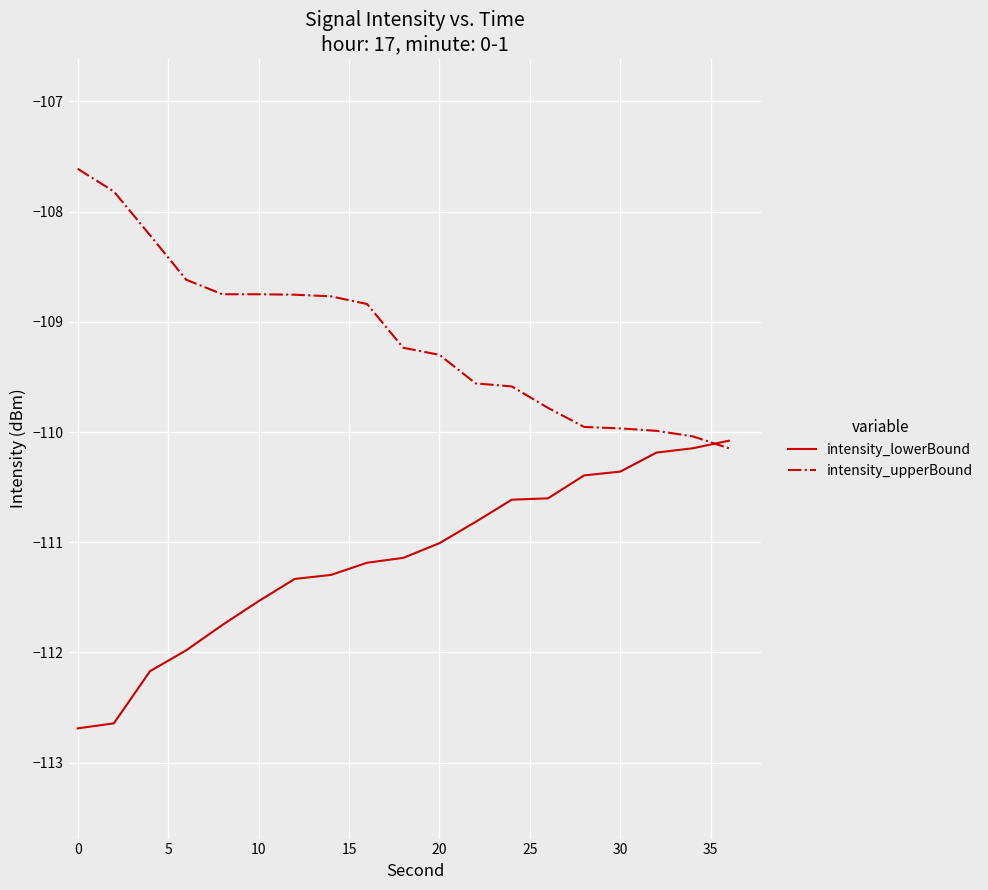

What is the minimum value for intensity_lowerBound?

-112.7